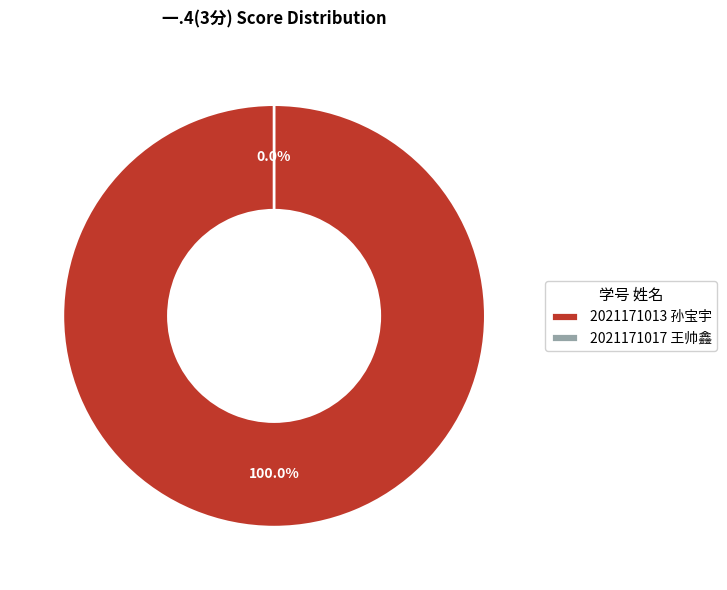

Rank the categories by value from lowest to highest.

2021171017 王帅鑫, 2021171013 孙宝宇